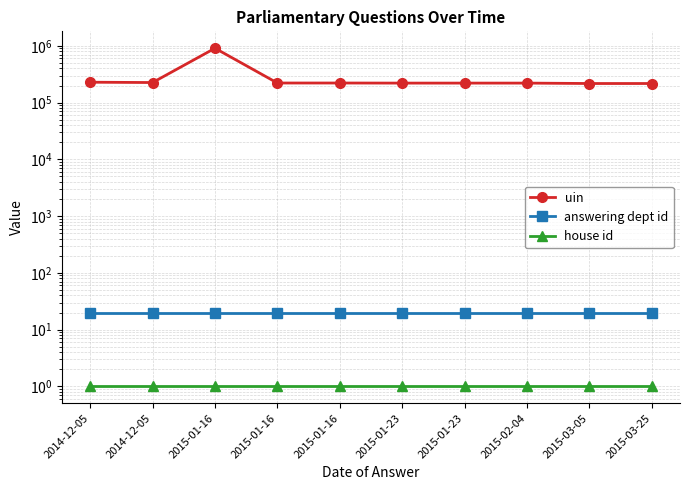

True or false: answering dept id and house id cross at least once.

False